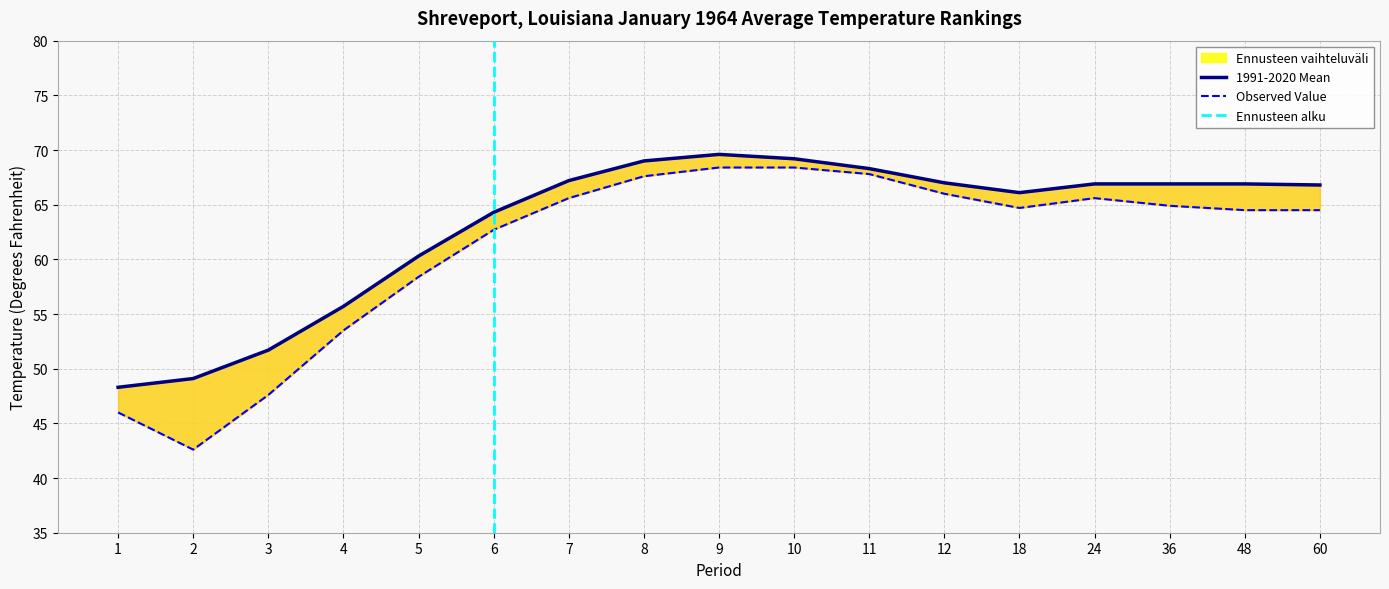

In 1991-2020 Mean, how many points are higher than both neighbors (excluding endpoints)?

1